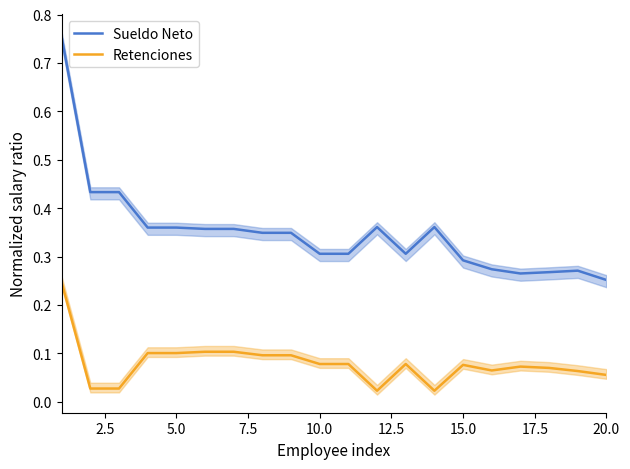

True or false: Sueldo Neto and Retenciones cross at least once.

False